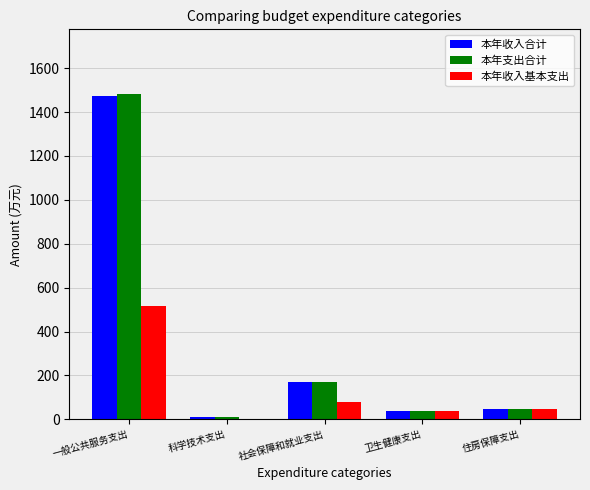

At which category is the sum across all series the highest?

一般公共服务支出